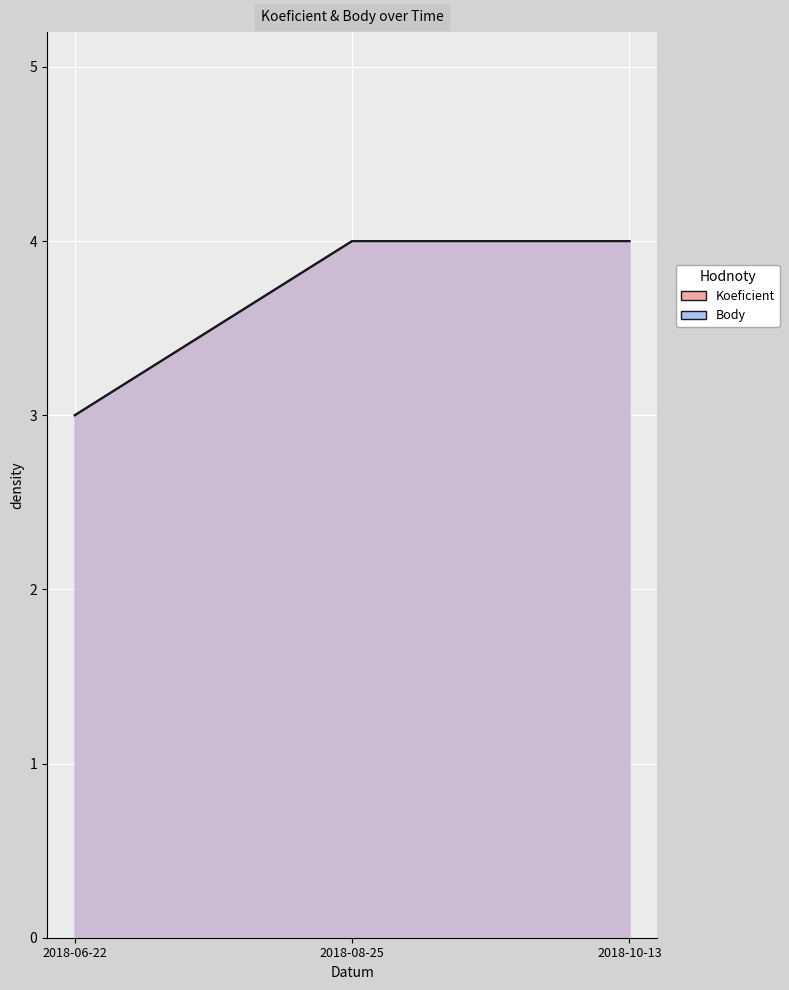

What is the difference between the second highest and minimum values in the Koeficient series?

1